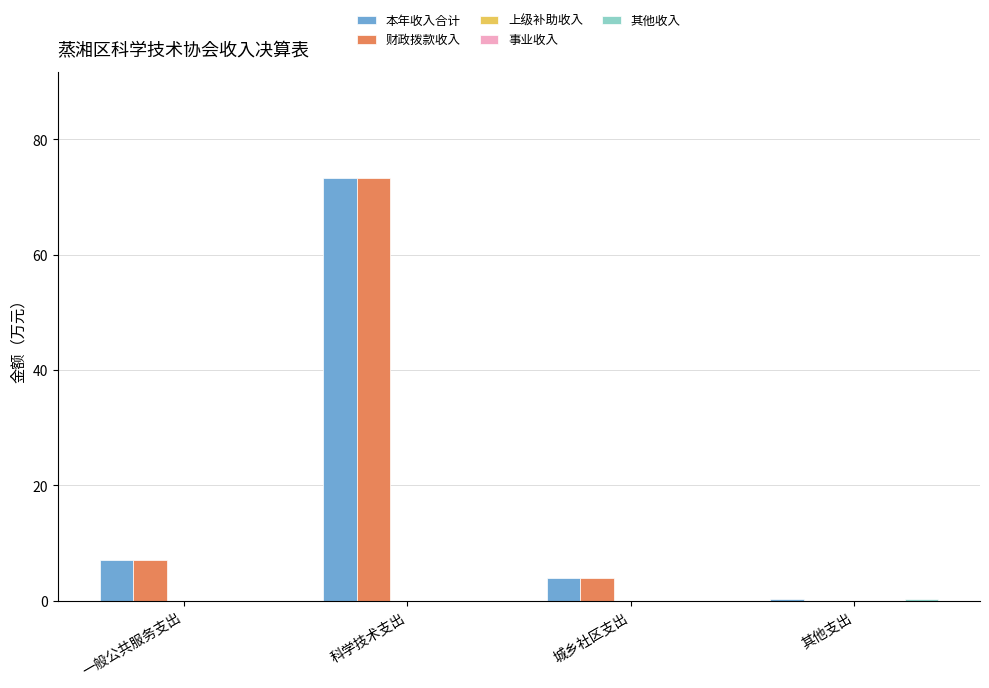

True or false: 其他收入 has a value of -0.1 at 一般公共服务支出.

False